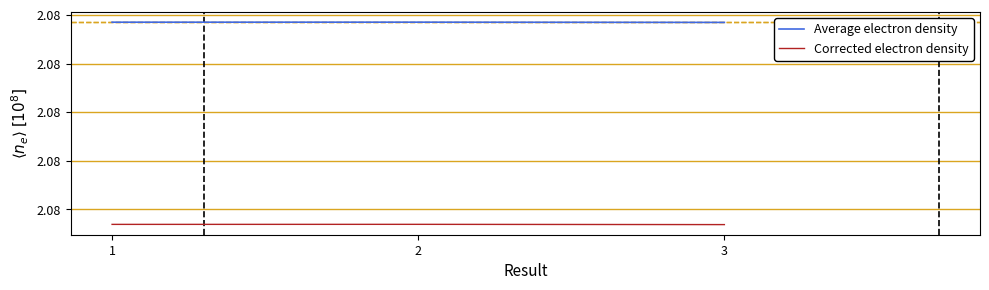

Is this an area chart (filled region under the line)?

No